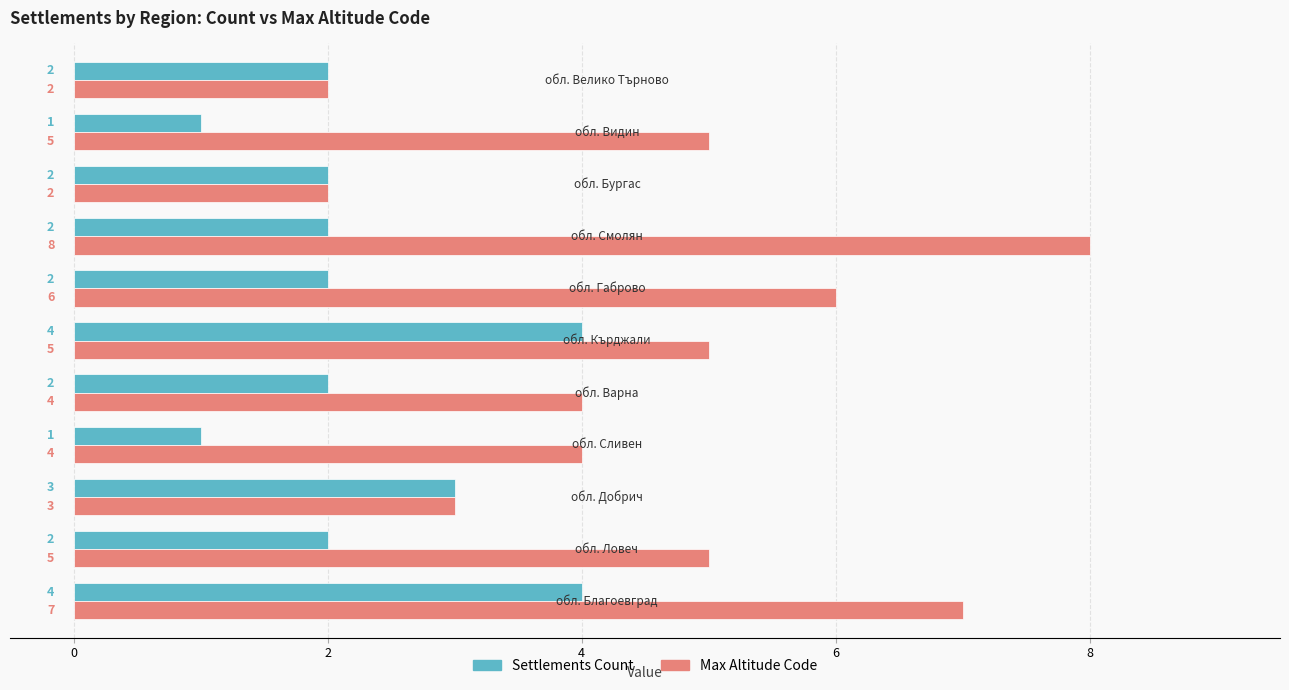

How many Settlements Count values are between 2 and 3?

7